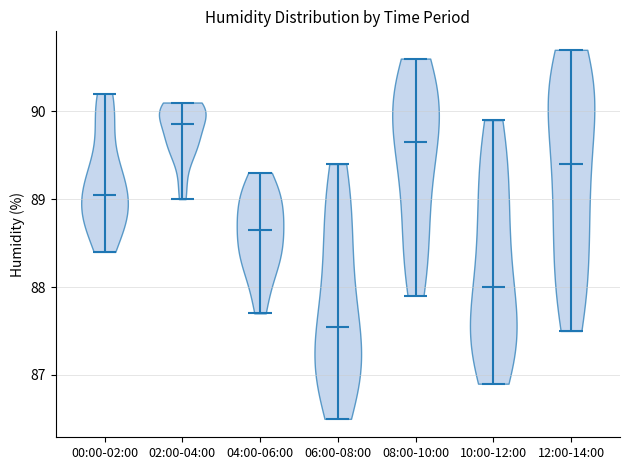

Reading left to right, read every violin against the y-axis: where its median line is, and the lowest and highest points it reaches. The values are not printed on the chart, so give them approximately, as read against the axis.

00:00-02:00: median line 89.1, lowest point 88.4, highest point 90.2
02:00-04:00: median line 89.9, lowest point 89.0, highest point 90.1
04:00-06:00: median line 88.7, lowest point 87.7, highest point 89.3
06:00-08:00: median line 87.6, lowest point 86.5, highest point 89.4
08:00-10:00: median line 89.7, lowest point 87.9, highest point 90.6
10:00-12:00: median line 88.0, lowest point 86.9, highest point 89.9
12:00-14:00: median line 89.4, lowest point 87.5, highest point 90.7